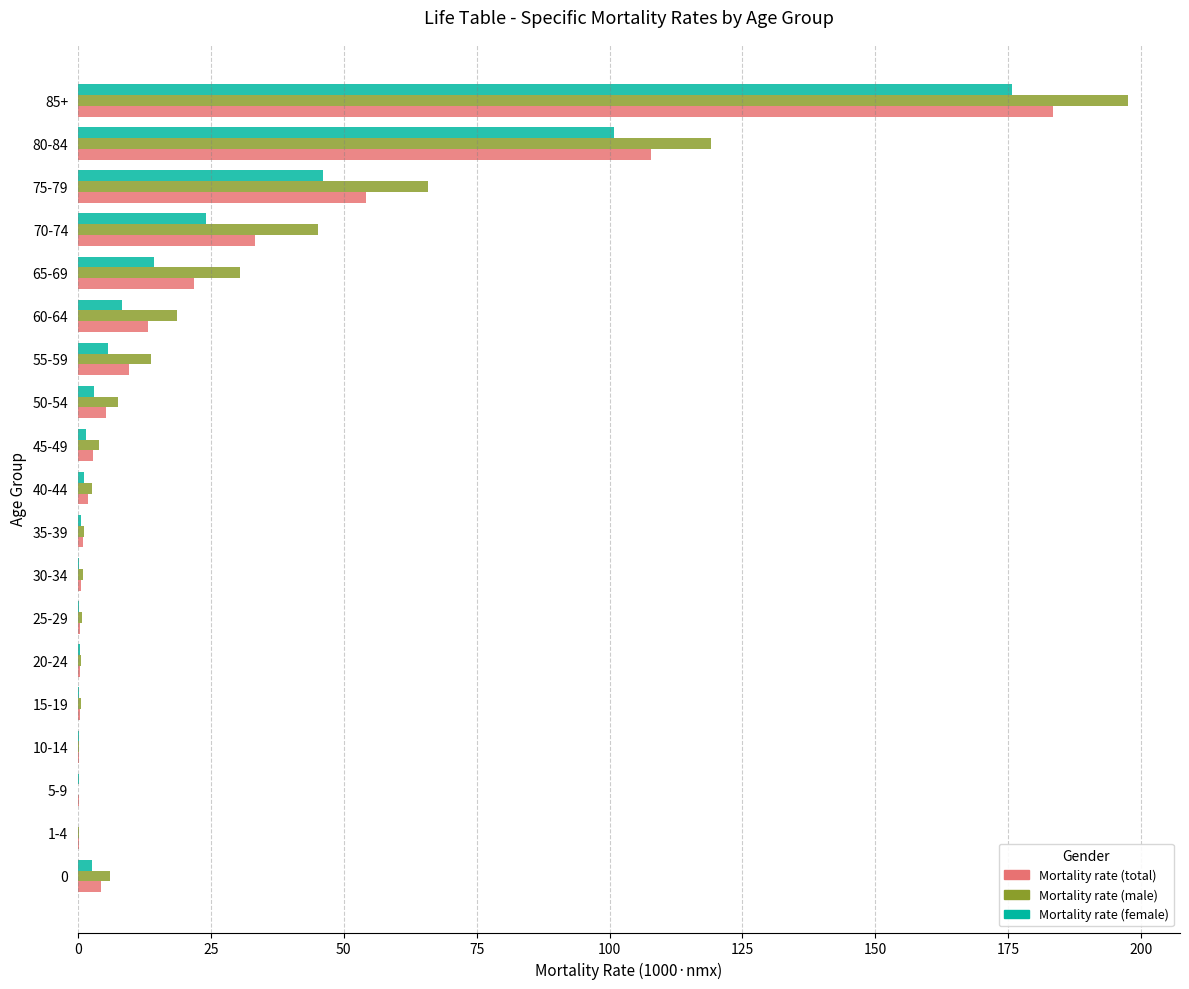

Is it true that Mortality rate (total) equals 95.5 at 75-79?

False